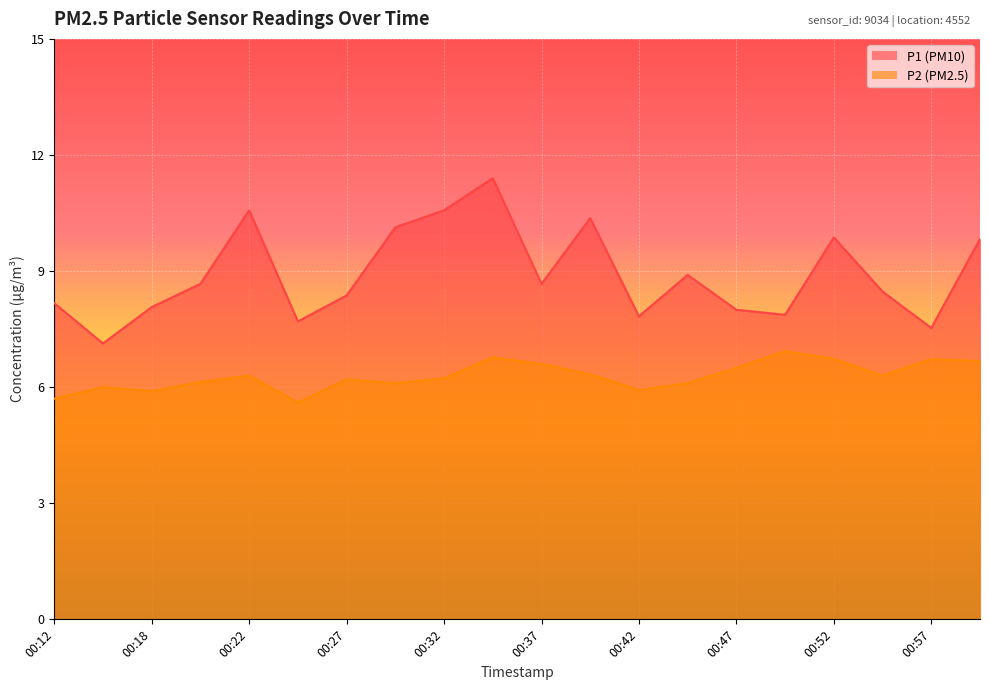

True or false: P1 and P2 intersect in this chart.

False